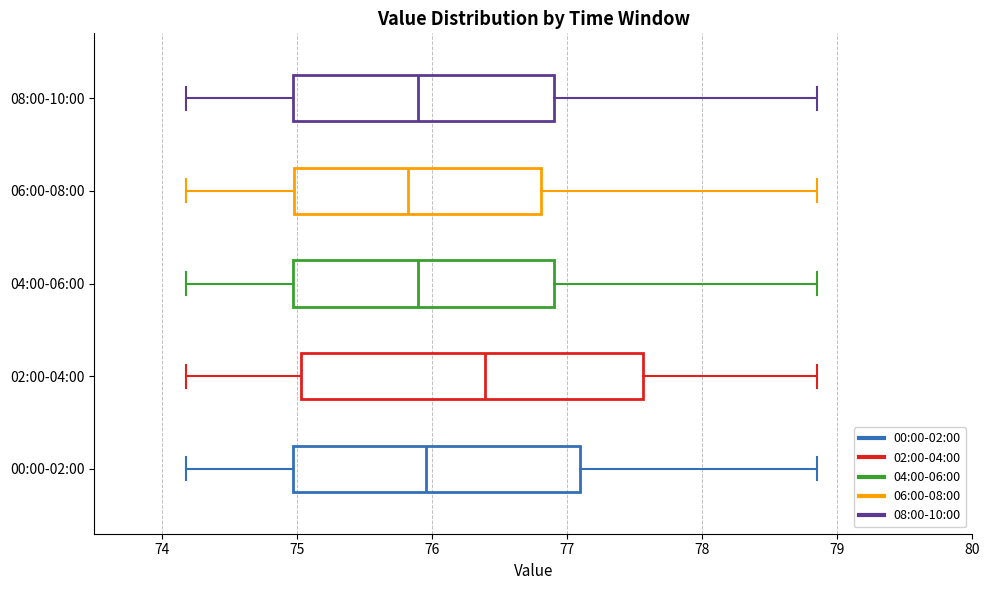

Reading bottom to top, transcribe this box plot: for each box, give where its median line is, the range the box spans, and where its two whiskers end, as read against the x-axis. The values are not printed on the chart, so give them approximately, as read against the axis.

00:00-02:00: median 76.0, box 75.0 to 77.1, whiskers 74.2 to 78.9
02:00-04:00: median 76.4, box 75.0 to 77.6, whiskers 74.2 to 78.9
04:00-06:00: median 75.9, box 75.0 to 76.9, whiskers 74.2 to 78.9
06:00-08:00: median 75.8, box 75.0 to 76.8, whiskers 74.2 to 78.9
08:00-10:00: median 75.9, box 75.0 to 76.9, whiskers 74.2 to 78.9